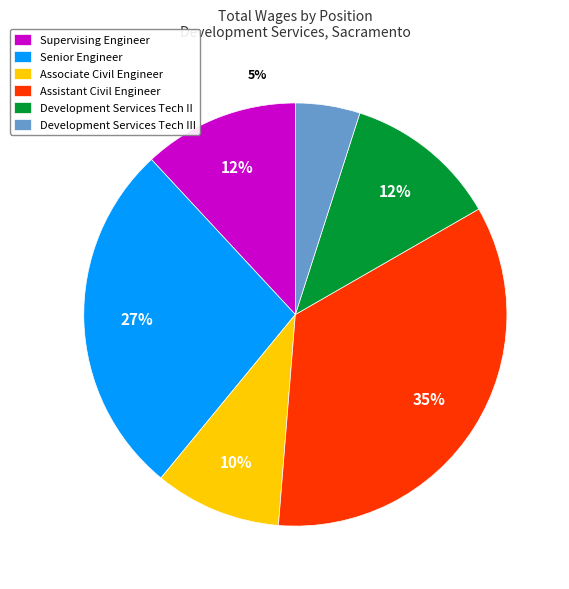

Does any single category account for the majority?

No